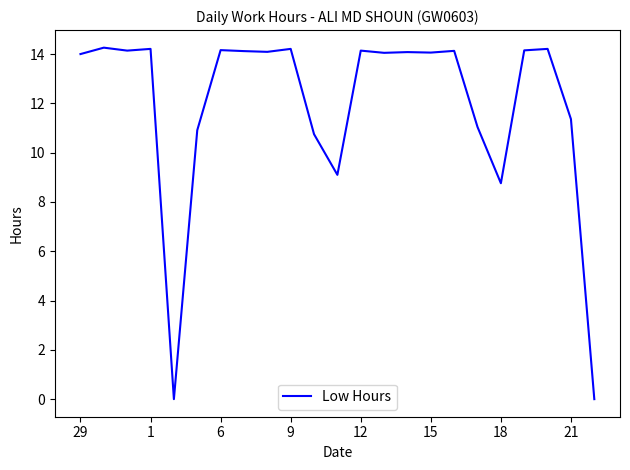

What is the greatest value displayed?

14.3